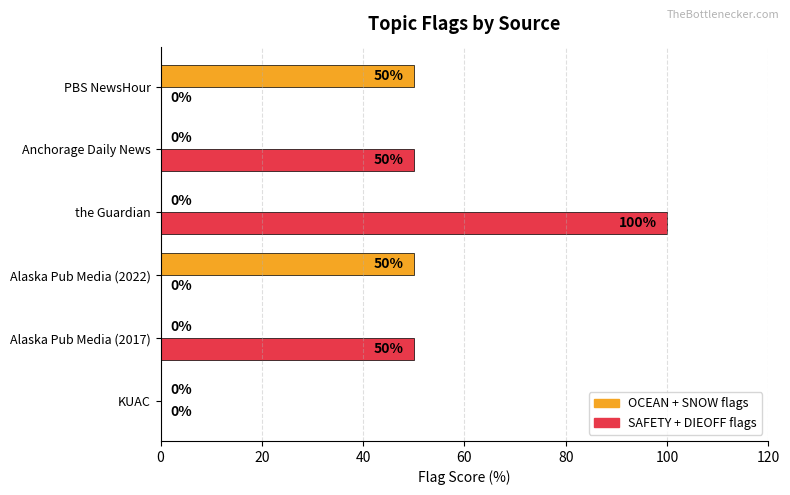

Which series has the largest total across all categories?

SAFETY + DIEOFF flags